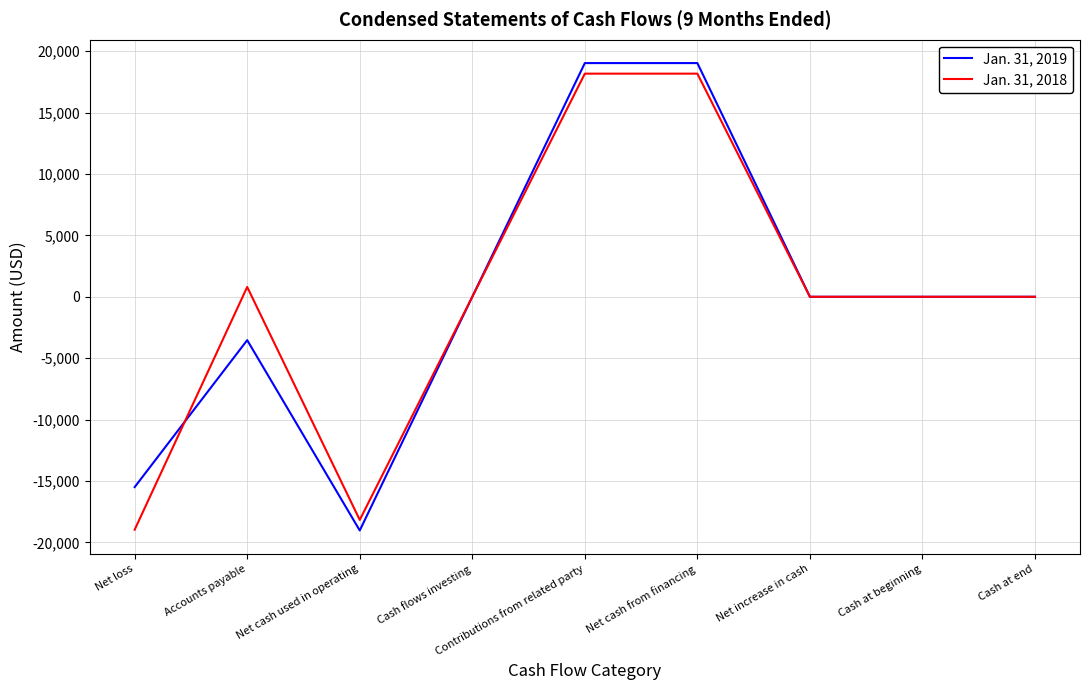

Which series has the largest range (max minus min)?

Jan. 31, 2019